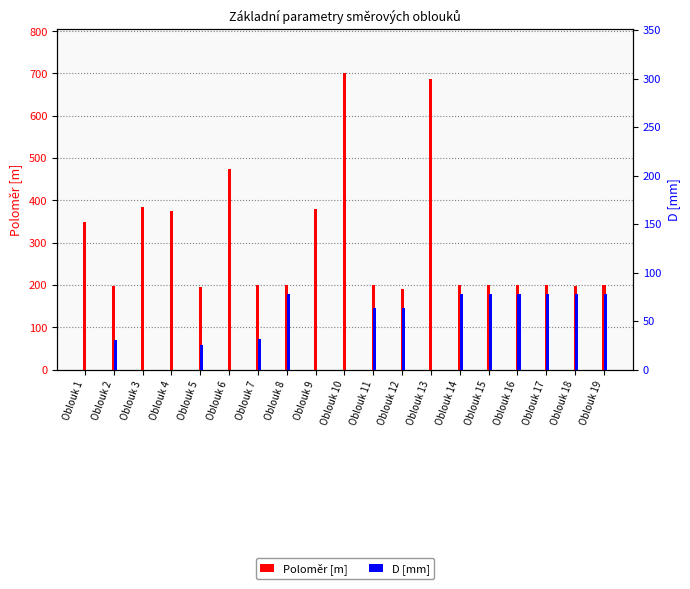

True or false: D [mm] has a value of 0.0 at Oblouk 10.

True